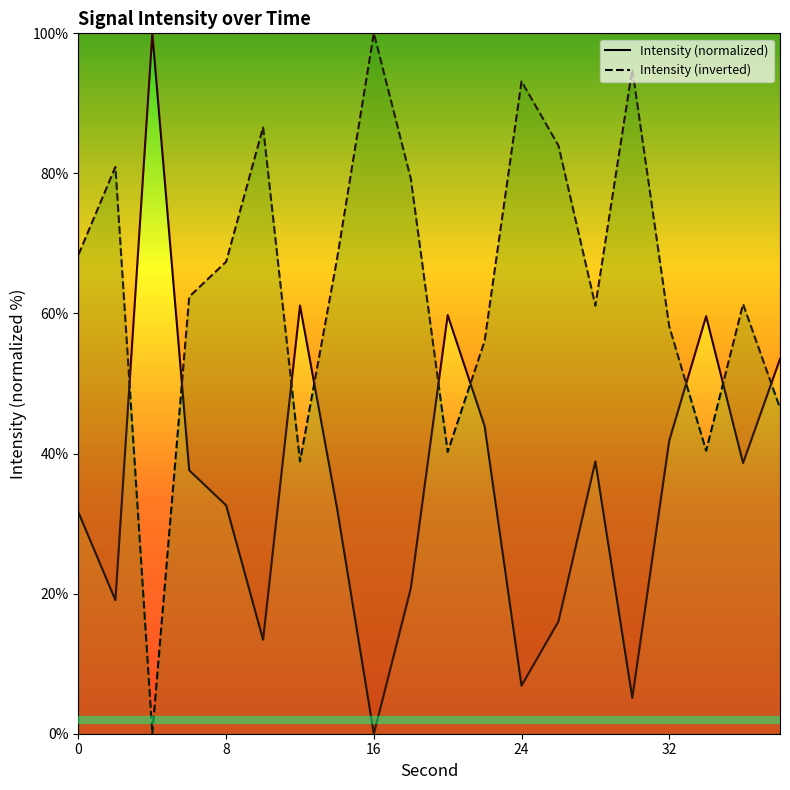

True or false: Intensity (inverted) has a value of 137.0 at 16.

False